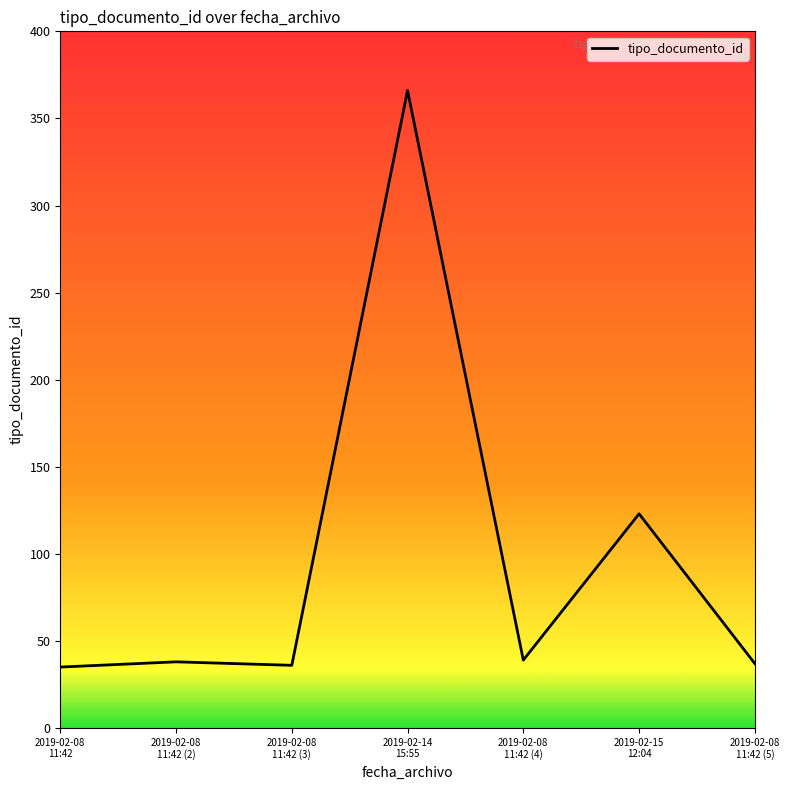

How many values are below 38?

3